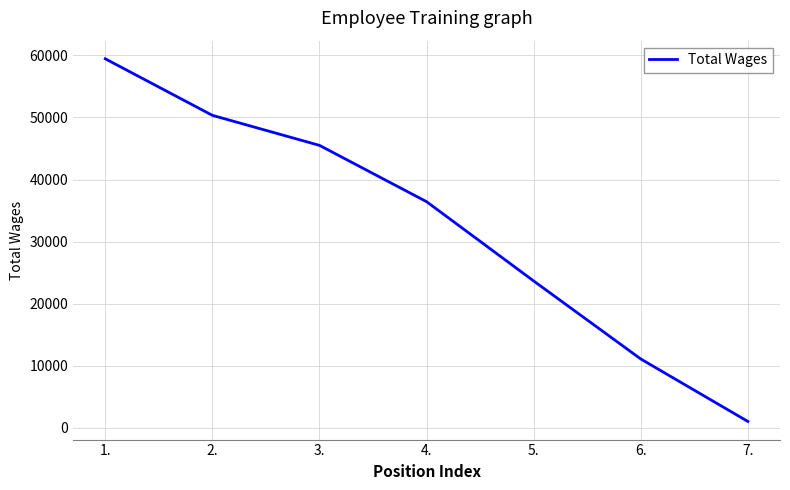

What value does the data have at 5.?

23660